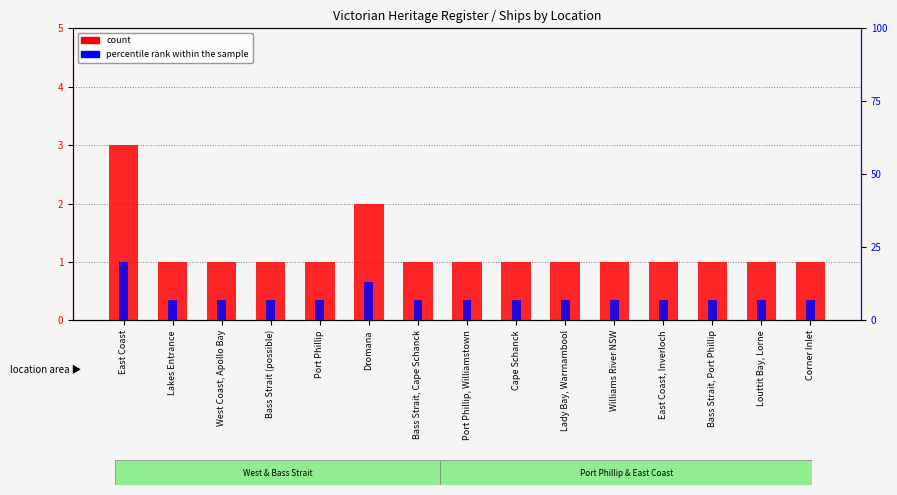

Is it true that percentile rank within the sample equals 7 at Bass Strait, Port Phillip?

True